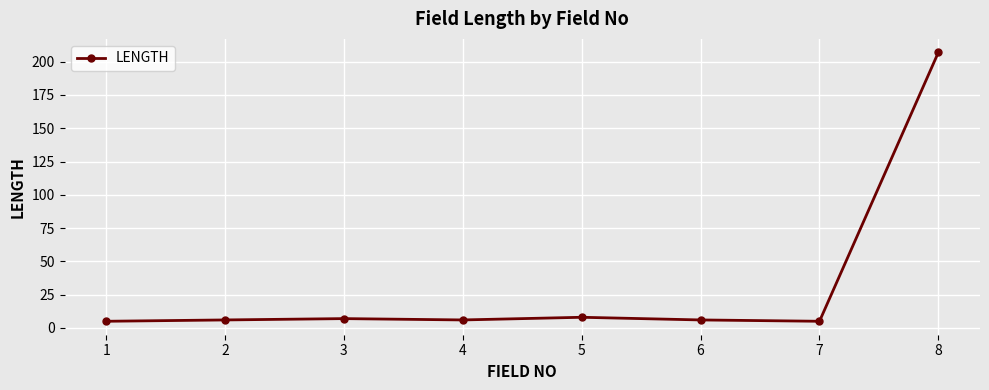

True or false: there are more than 1 points higher than both neighbors.

True